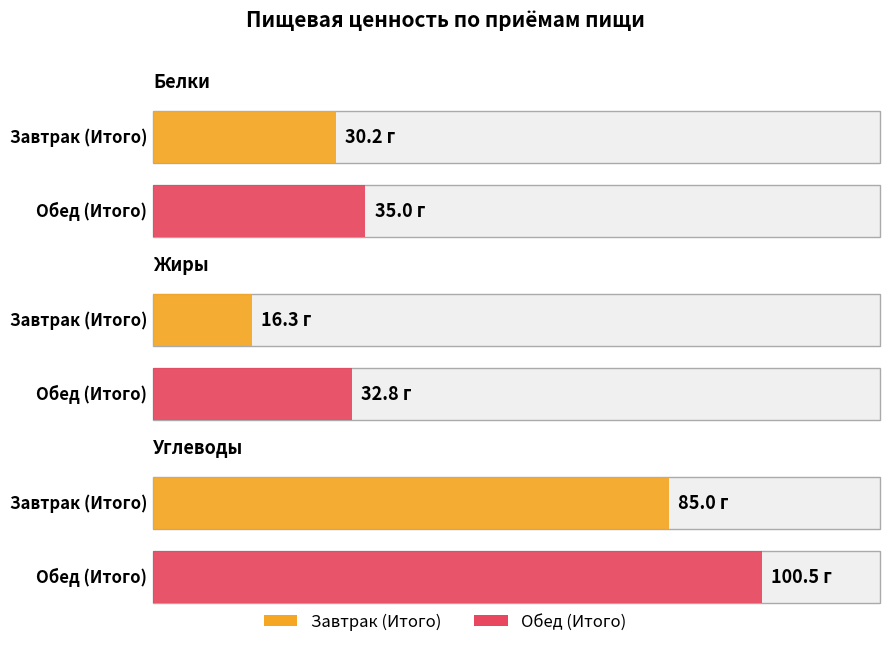

What is the minimum value shown in the chart?

16.3